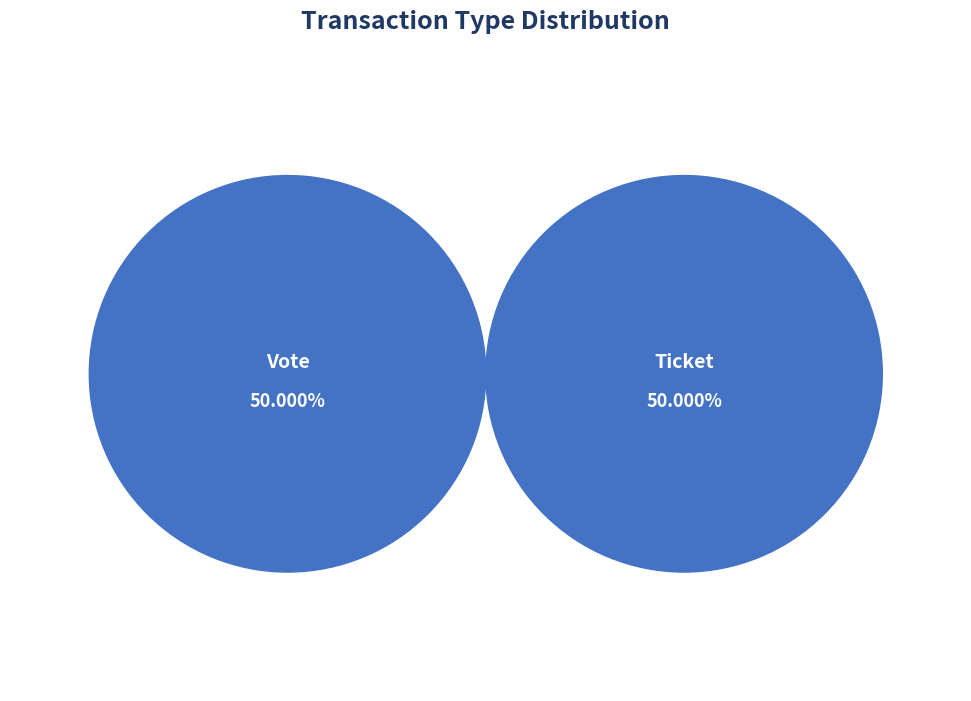

Which slice is the largest?

Vote